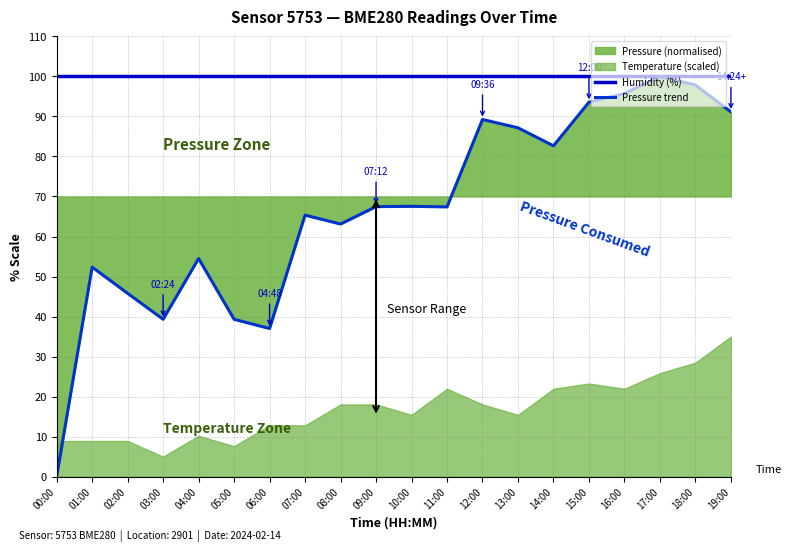

The value of Humidity (%) at 18:00 is 100.0. True or false?

True